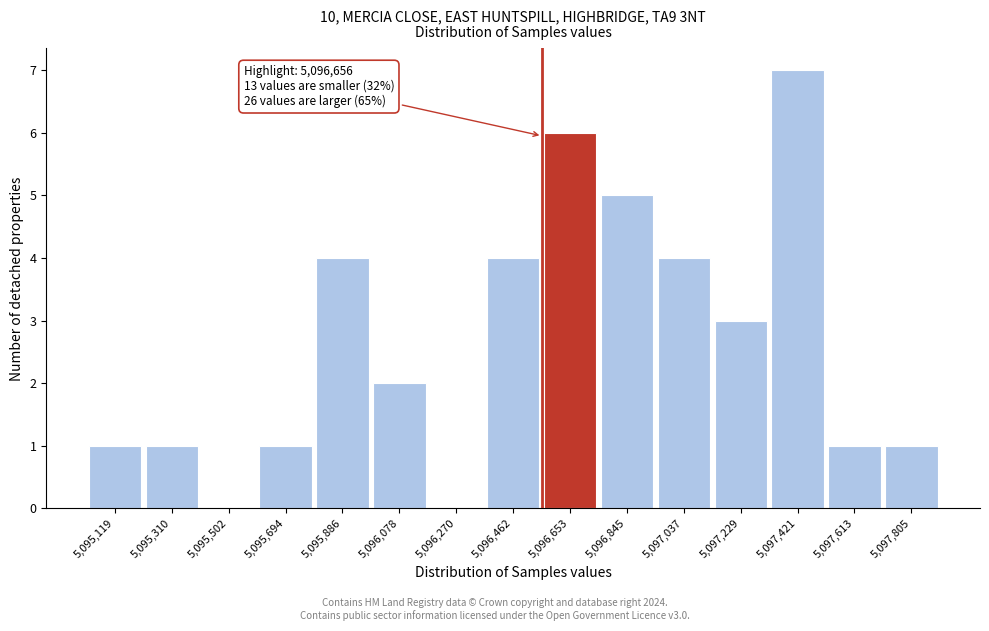

Reading left to right, transcribe all the data shown in this chart.

5,095,119=1	5,095,310=1	5,095,502=0	5,095,694=1	5,095,886=4	5,096,078=2	5,096,270=0	5,096,462=4	5,096,653=6	5,096,845=5	5,097,037=4	5,097,229=3	5,097,421=7	5,097,613=1	5,097,805=1